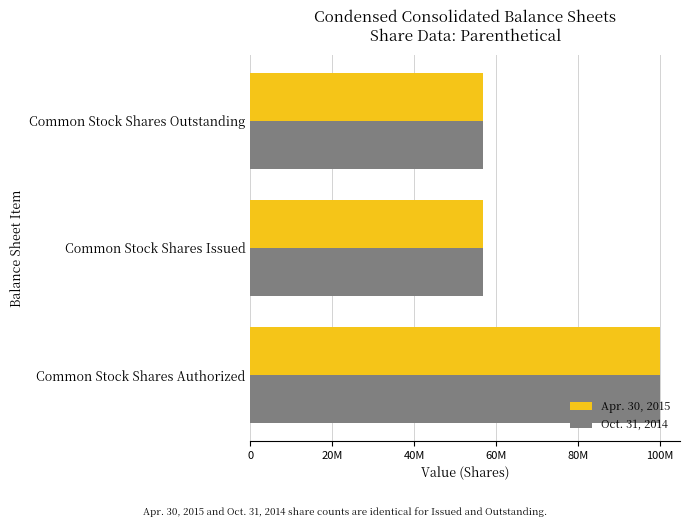

What are all the series names shown in the legend?

Apr. 30, 2015, Oct. 31, 2014